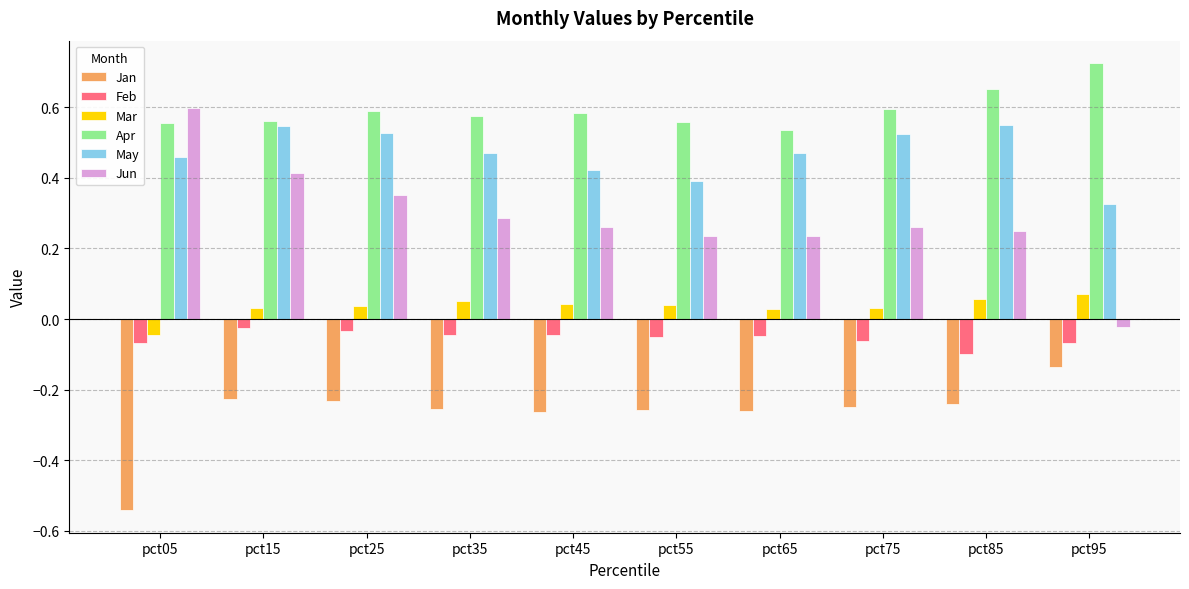

Is the value of Apr at pct95 greater than the value of Feb at pct65?

Yes